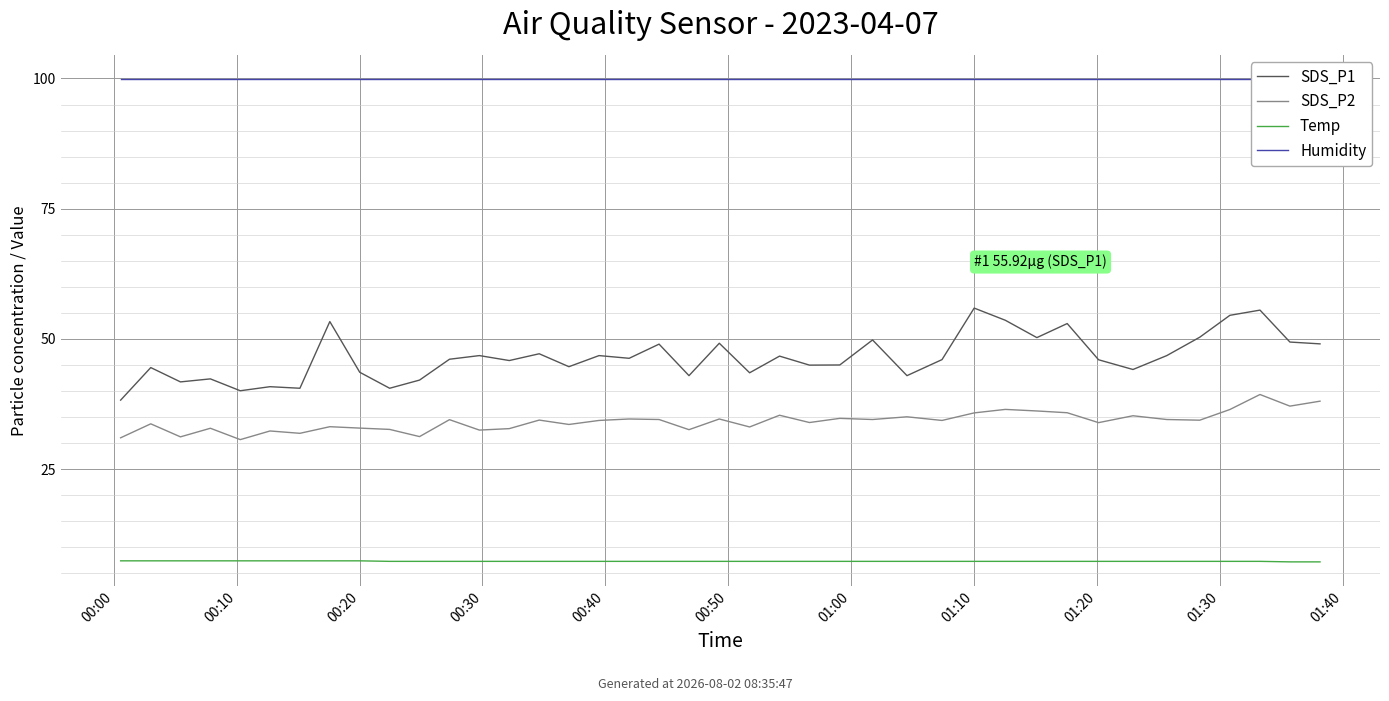

Is the value of SDS_P1 at 28 greater than the value of Humidity at 25?

No